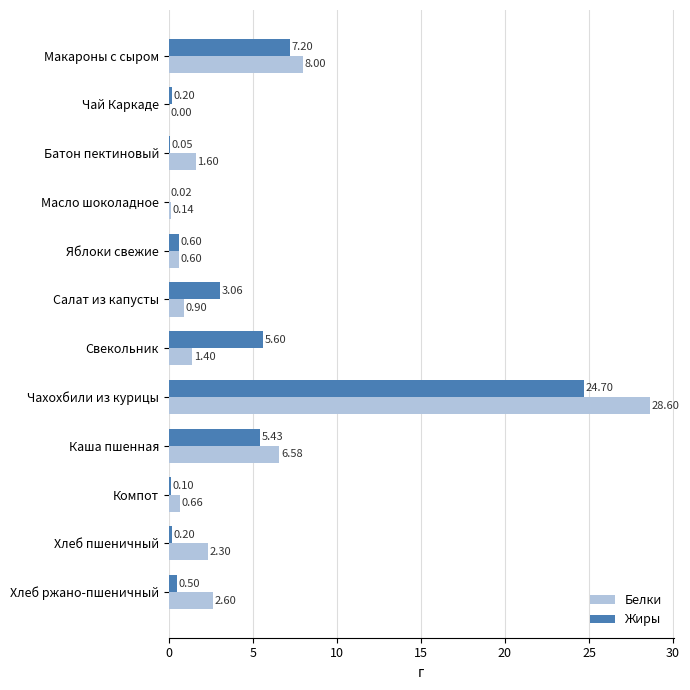

Which series has the largest total across all categories?

Белки